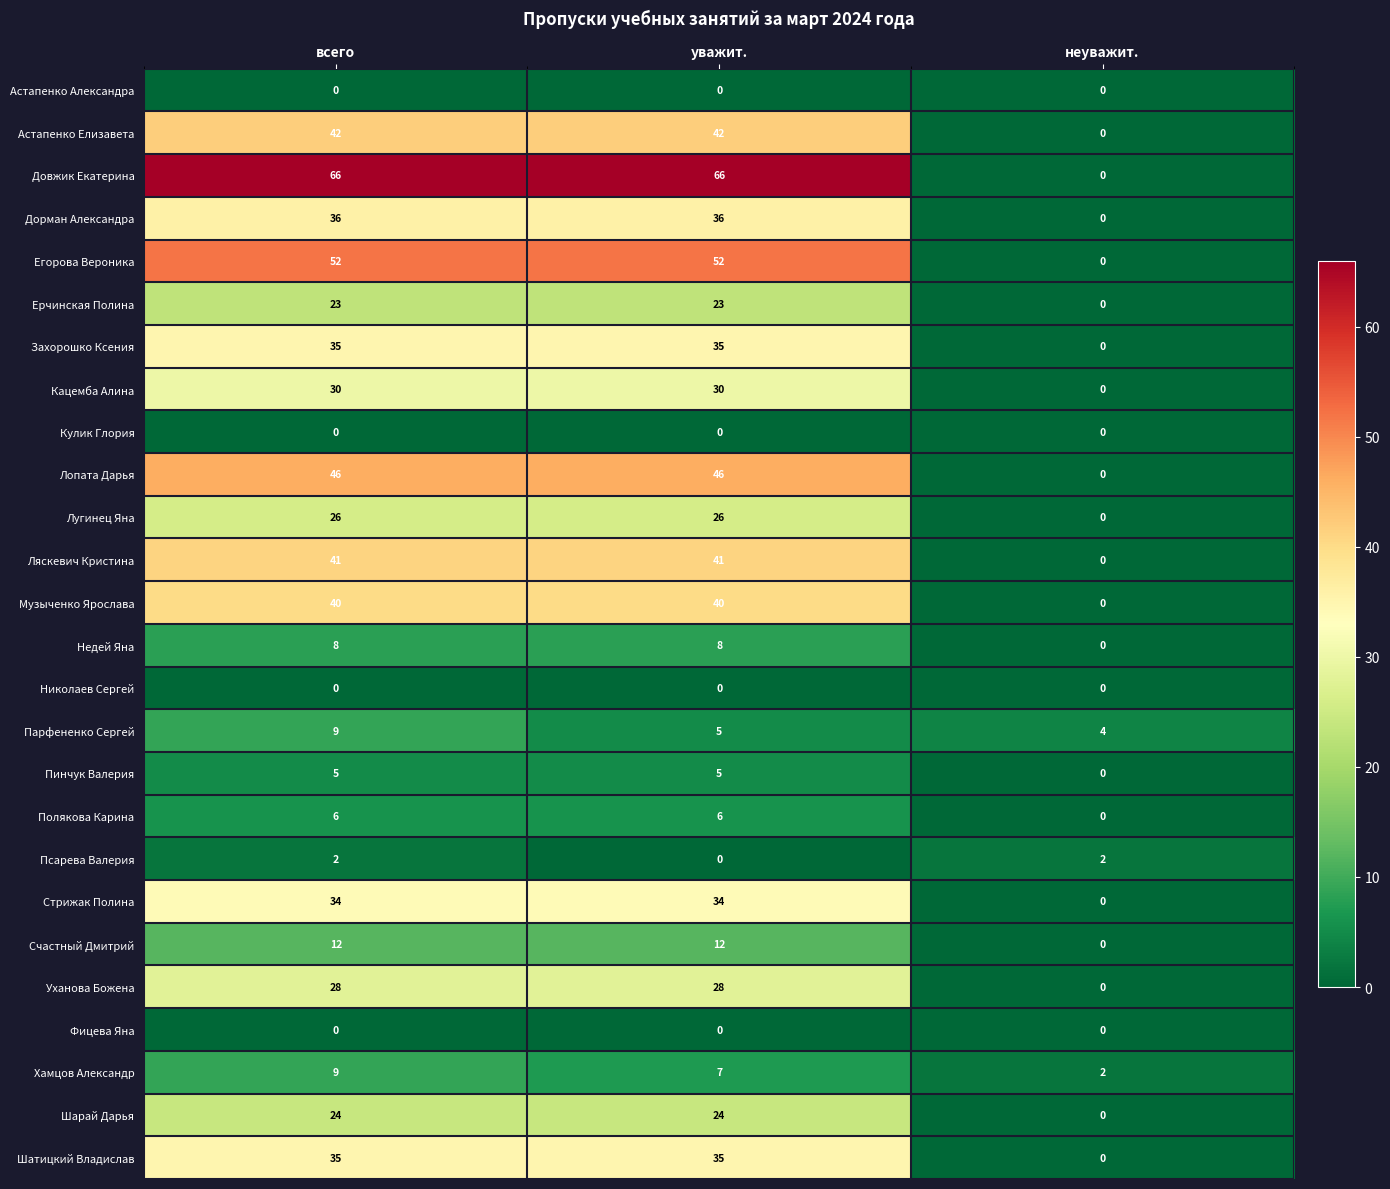

List the labels in order of Хамцов Александр value, largest first.

всего, уважит., неуважит.